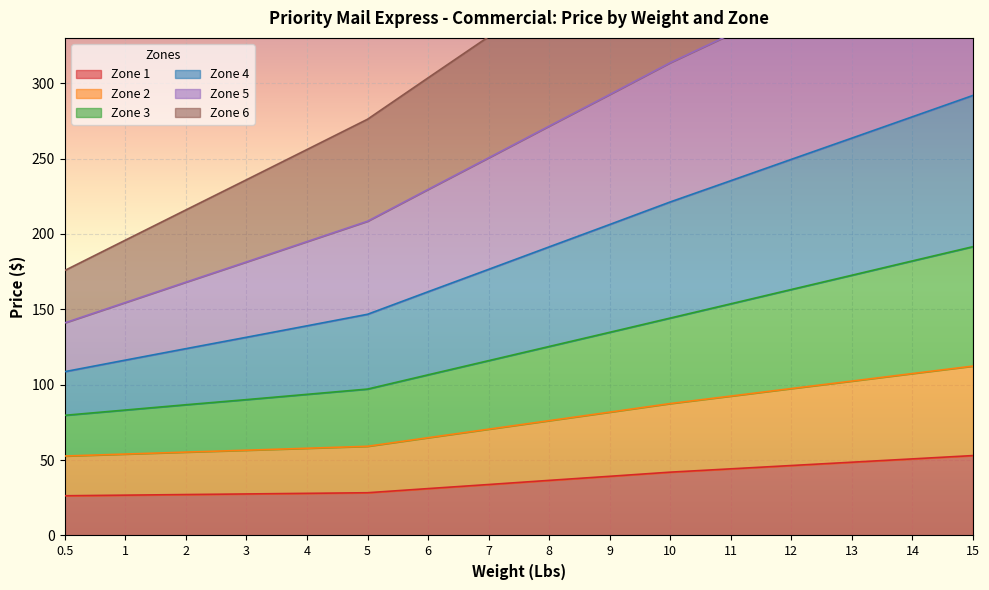

What is the difference between the highest and lowest values at 10?

370.9